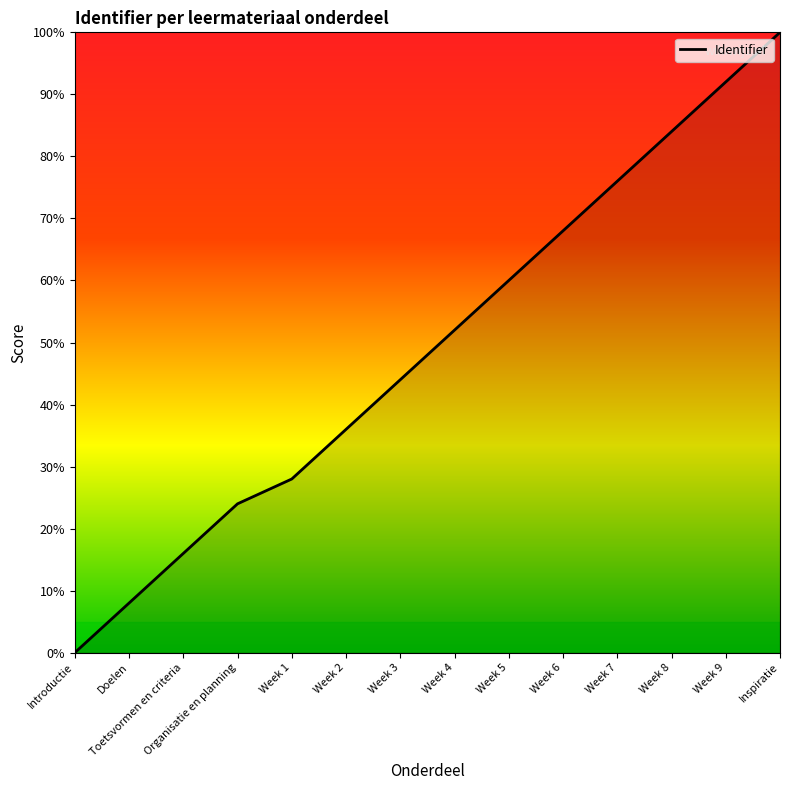

How many values are below 52?

7